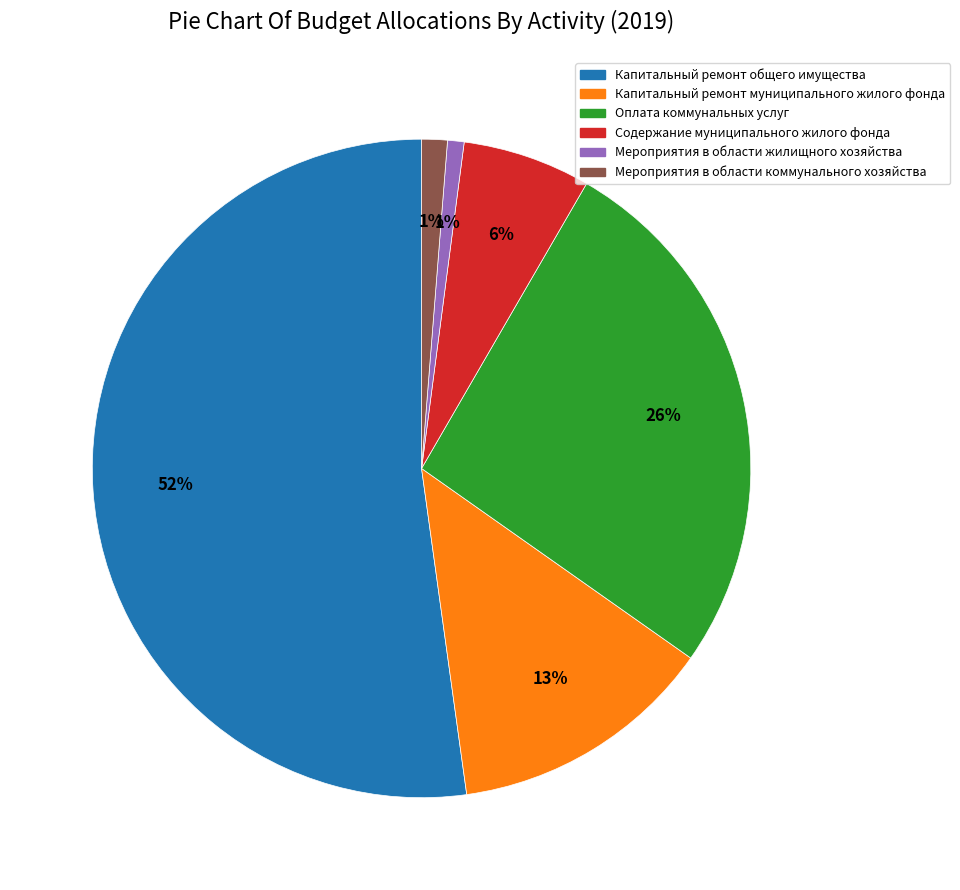

How many slices are in this pie chart?

6